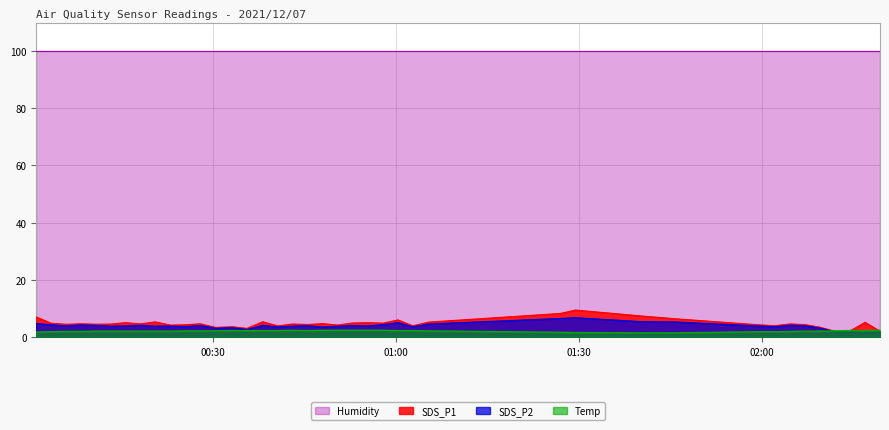

What is the greatest value displayed?

99.9